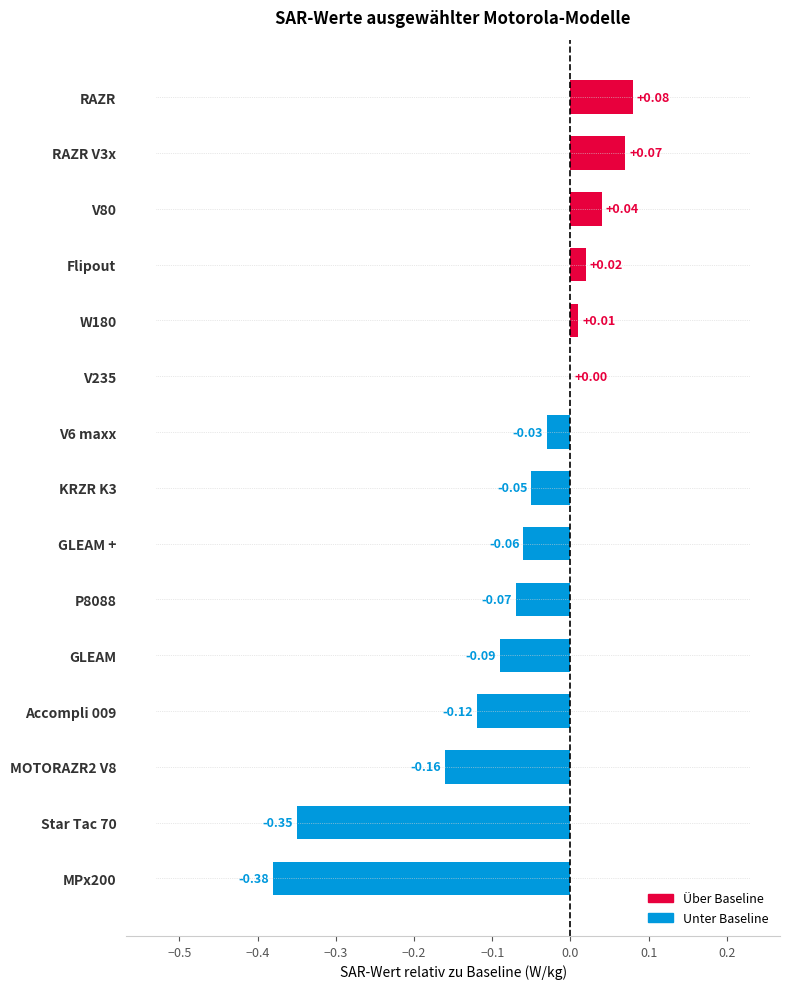

Count the number of values greater than 0.

5